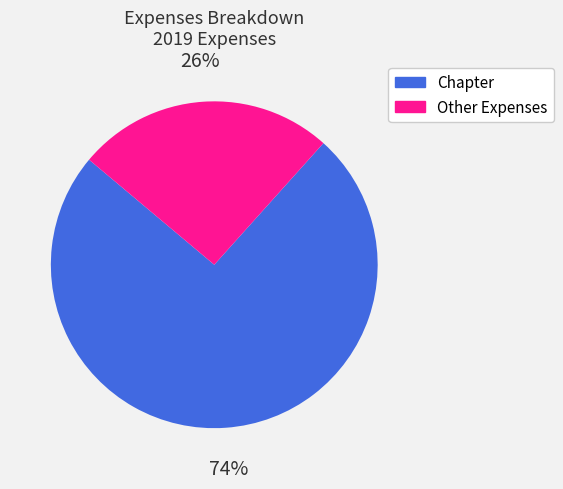

Is there any slice that represents more than half of the pie?

Yes